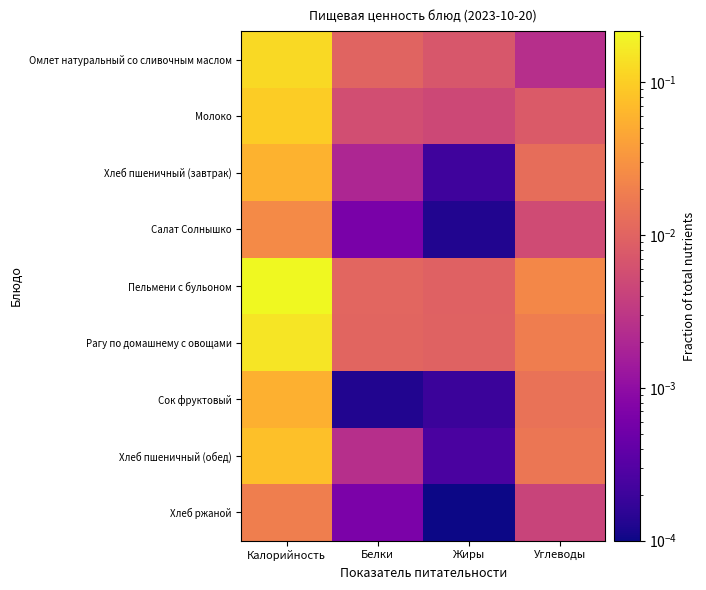

What is the difference between the highest and lowest values at Калорийность?

0.2